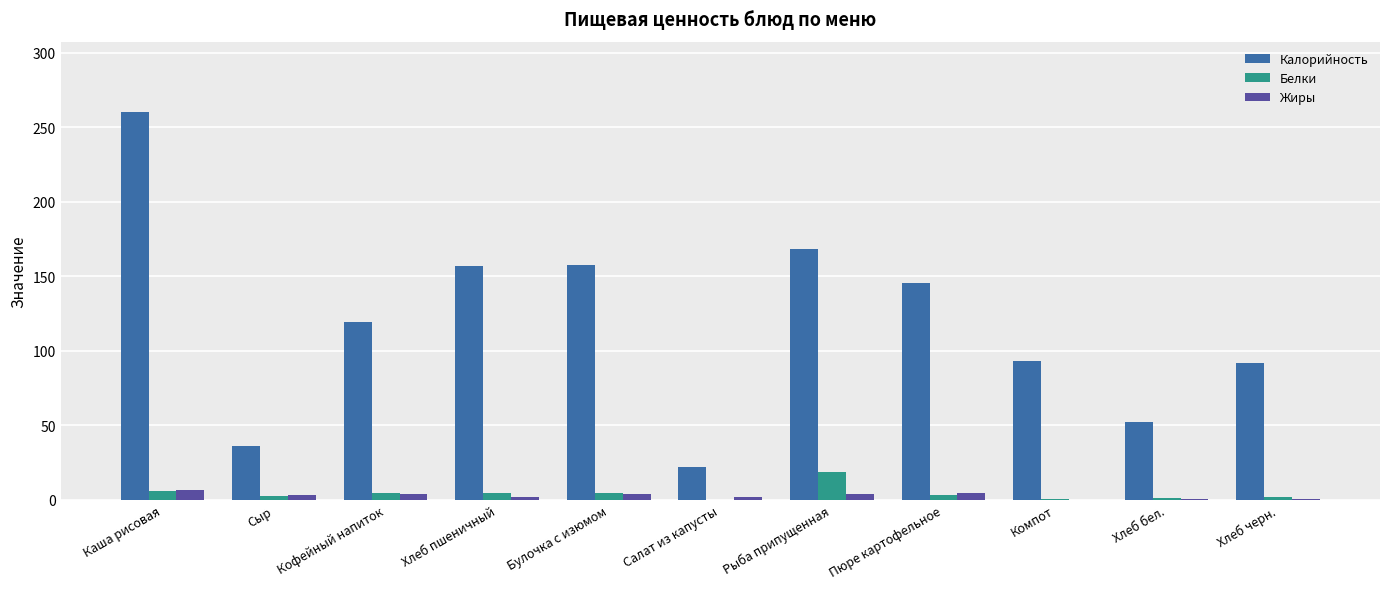

At which category is the sum across all series the highest?

Каша рисовая